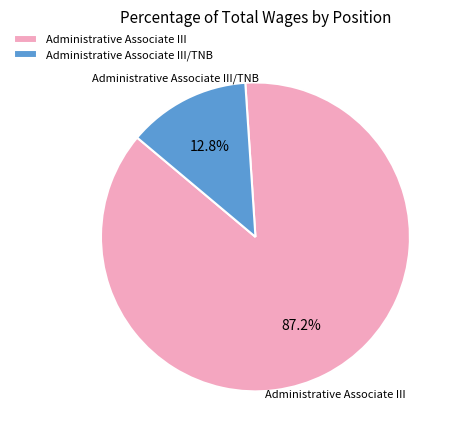

To the nearest percent, what is the difference between the largest and smallest slice percentages?

74%